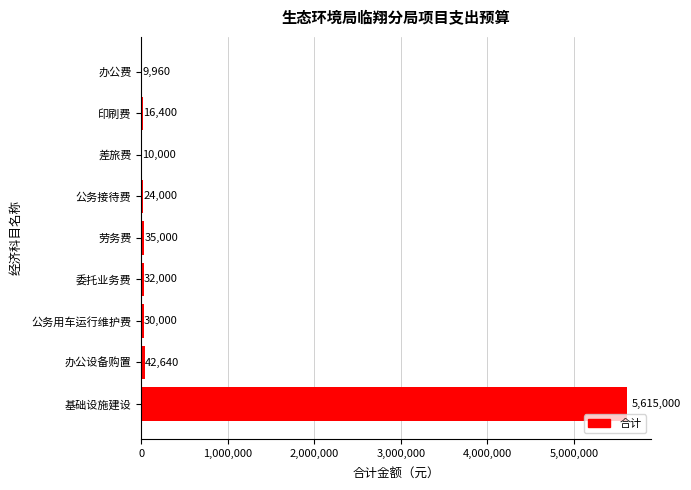

Reading bottom to top, what are all the values shown in this chart?

基础设施建设=5615000	办公设备购置=42640	公务用车运行维护费=30000	委托业务费=32000	劳务费=35000	公务接待费=24000	差旅费=10000	印刷费=16400	办公费=9960